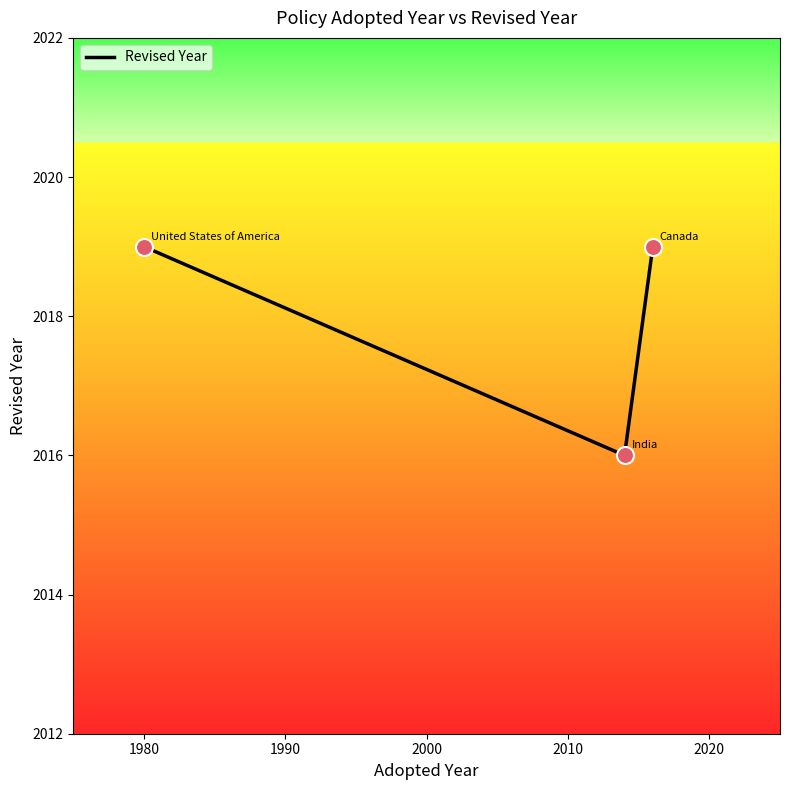

What is the average value?

2018